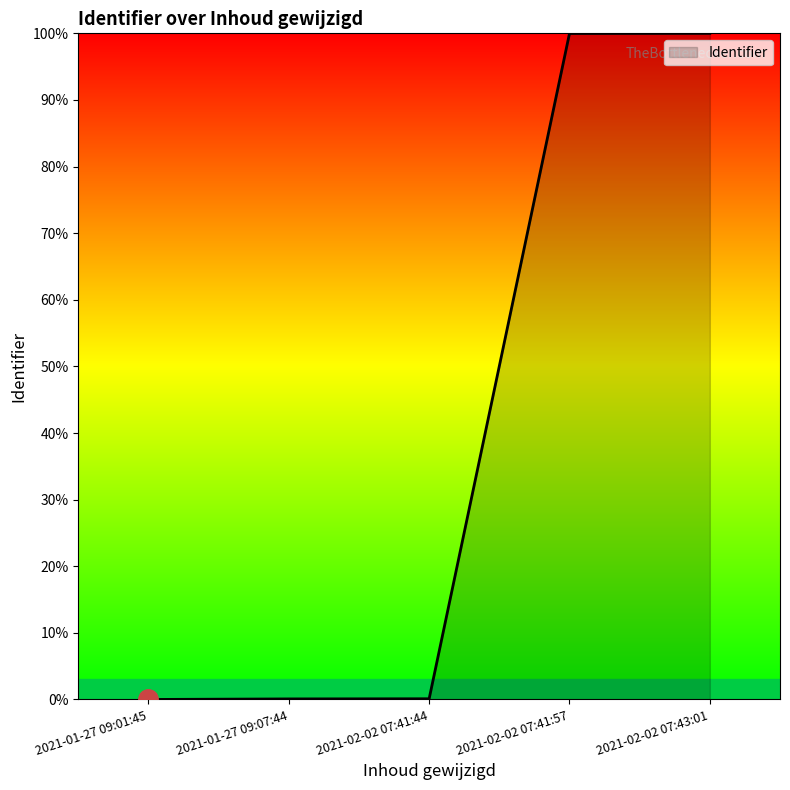

What is the greatest value displayed?

100.0